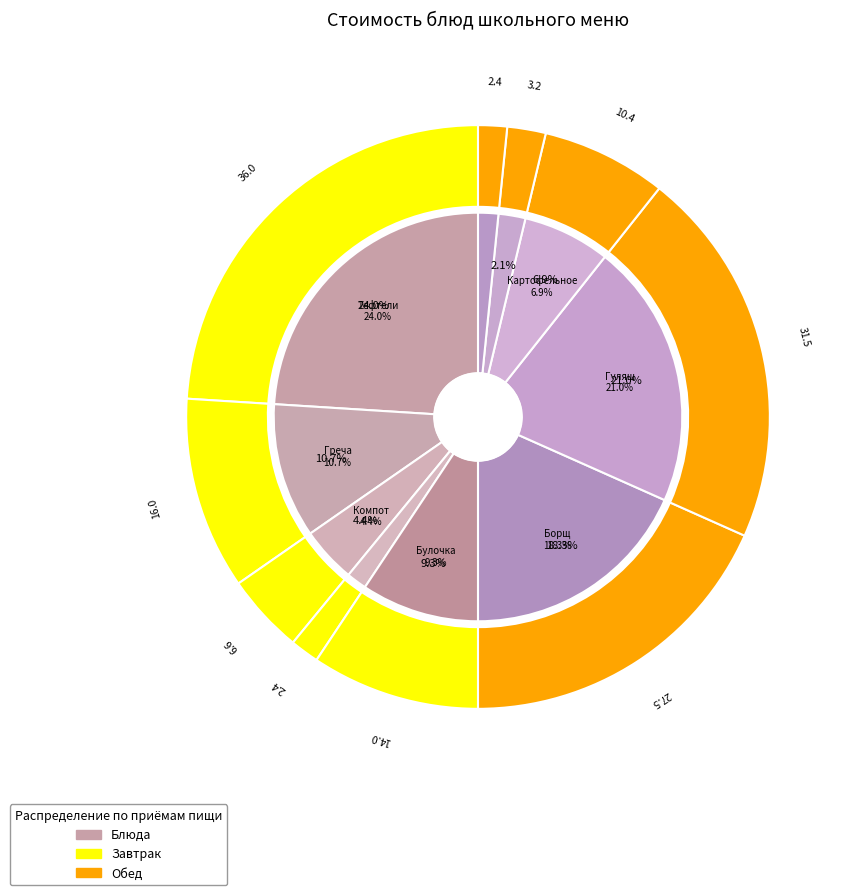

Approximately how many times larger is the value at Картофельное пюре compared to Хлеб Дарницкий (завтрак)?

4.3